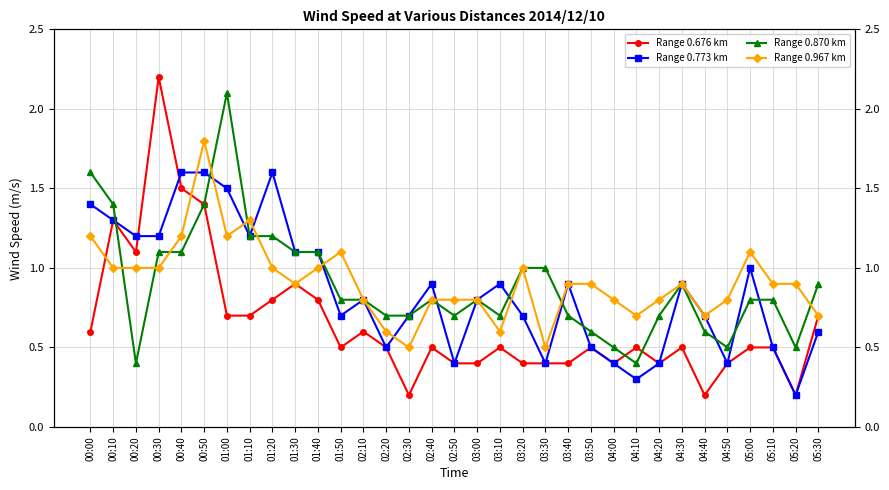

The value of Range 0.870 km at 00:30 is 1.1. True or false?

True